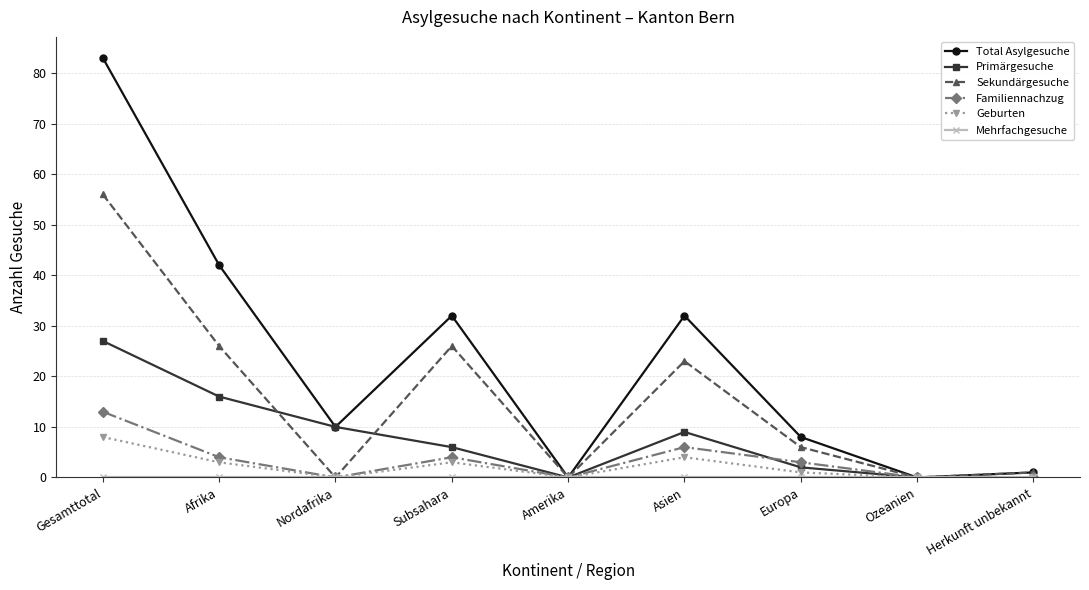

The Geburten series shows 3 at Subsahara. True or false?

True